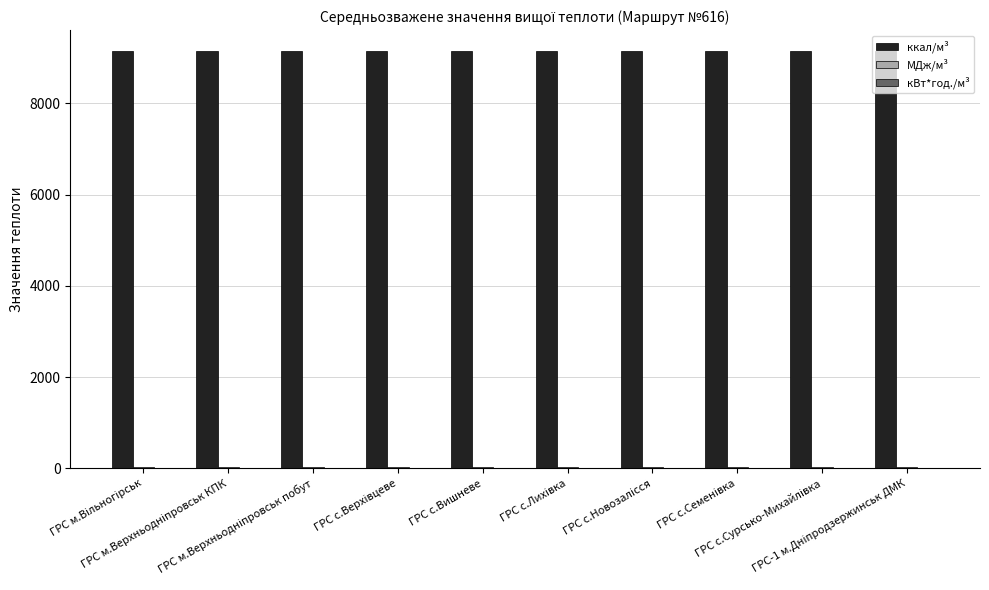

Which series has the largest total across all categories?

ккал/м³